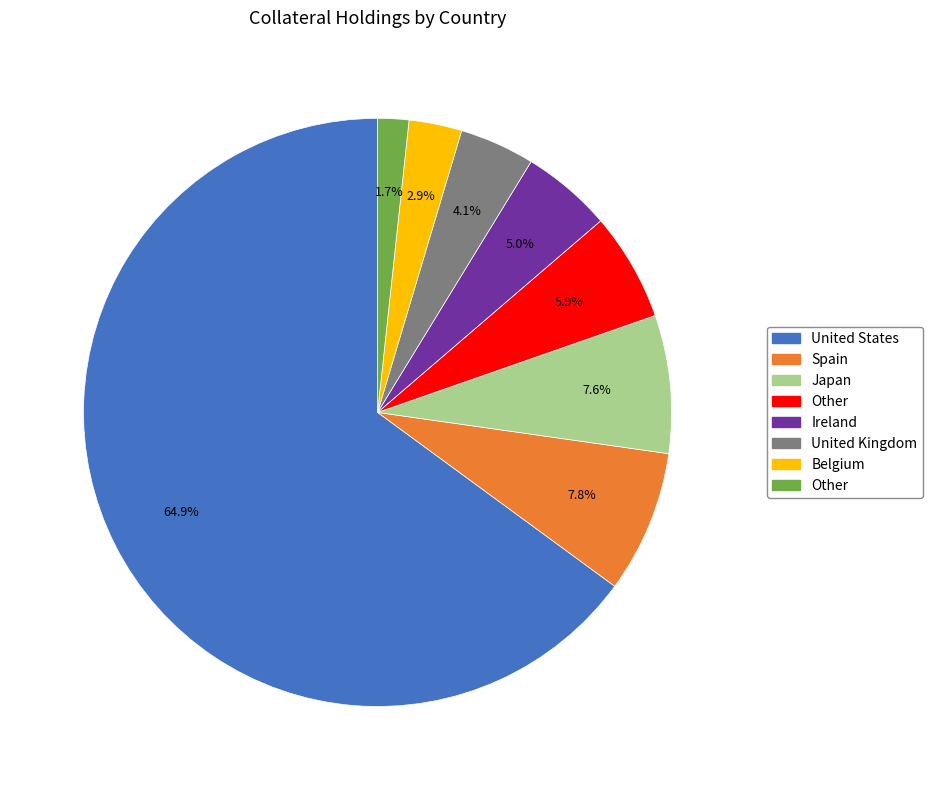

Is there a majority slice in this chart?

Yes